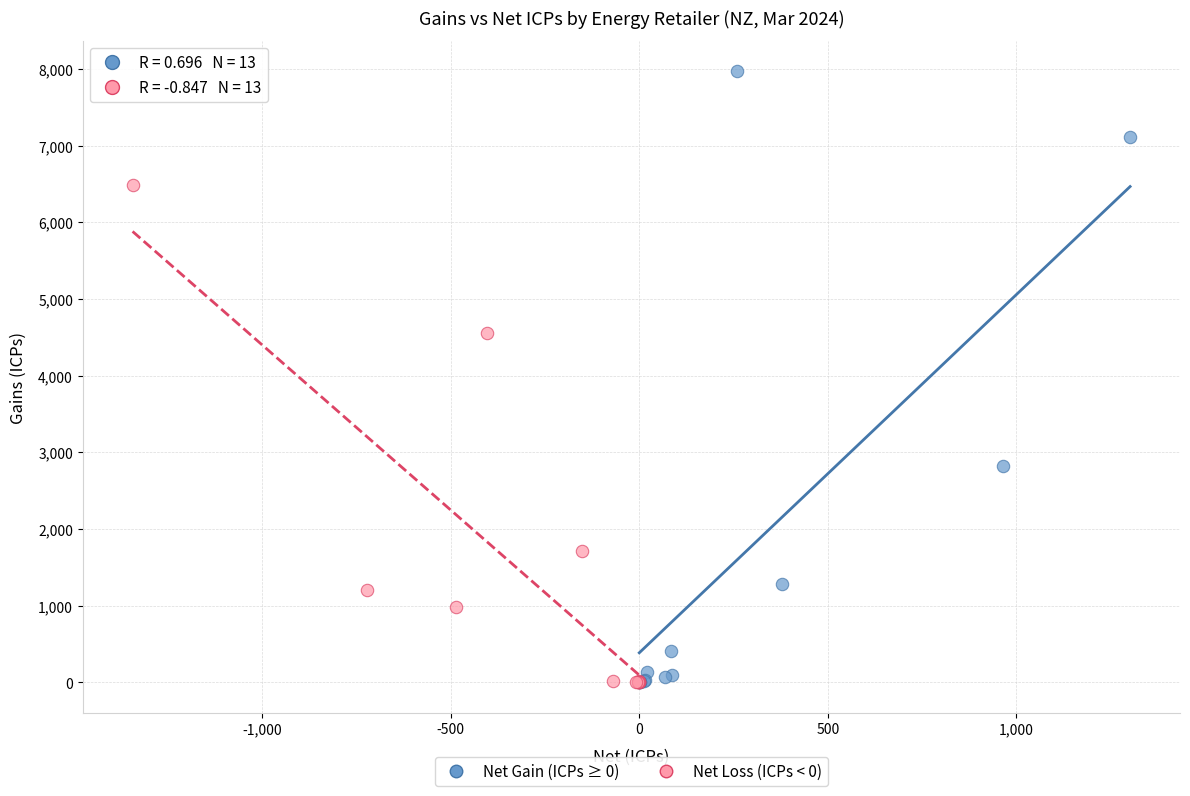

Which series reaches the maximum Y coordinate?

Net Gain (ICPs ≥ 0)